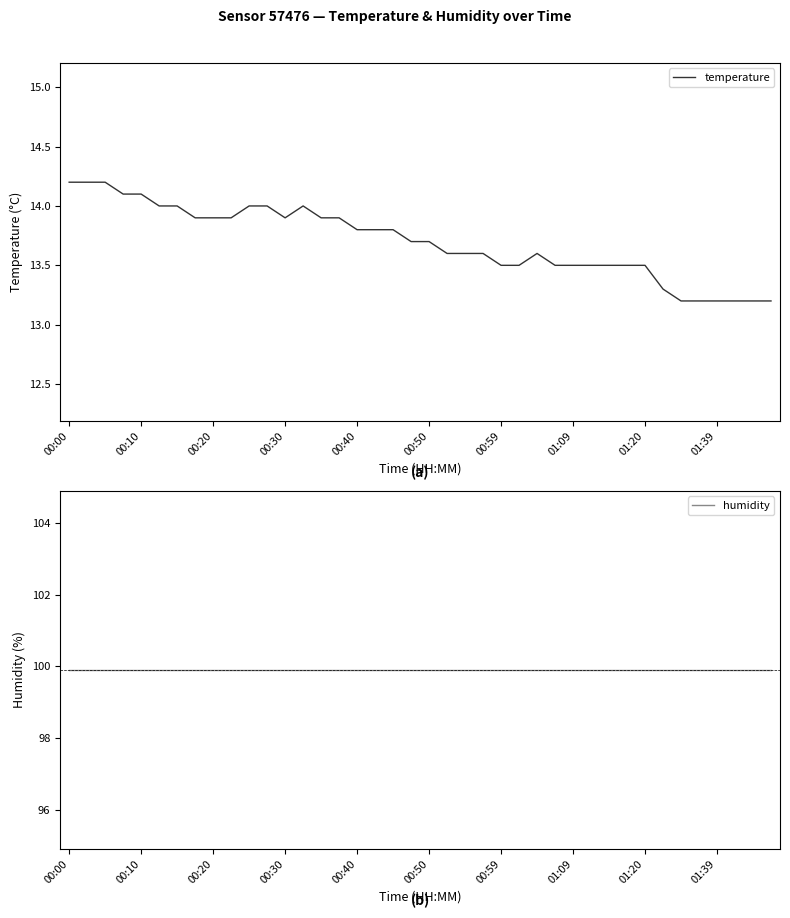

What is the greatest value displayed?

99.9